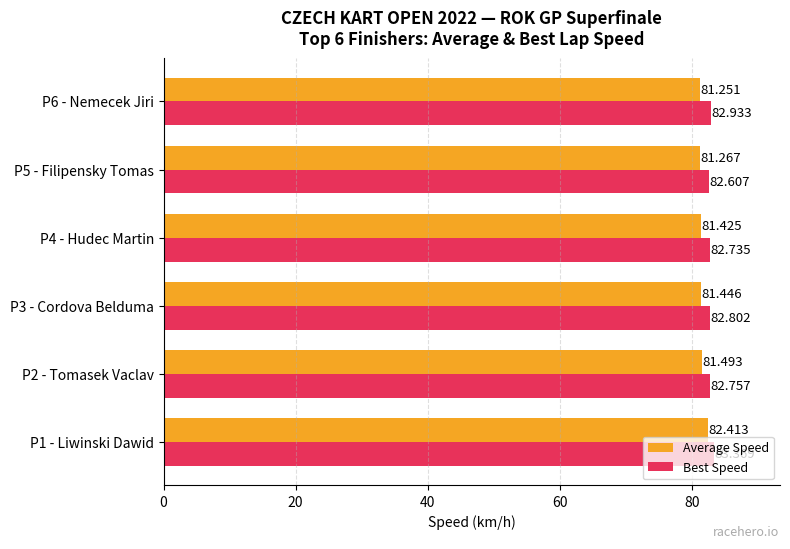

Rank the series at P6 - Nemecek Jiri from highest to lowest value.

Best Speed, Average Speed